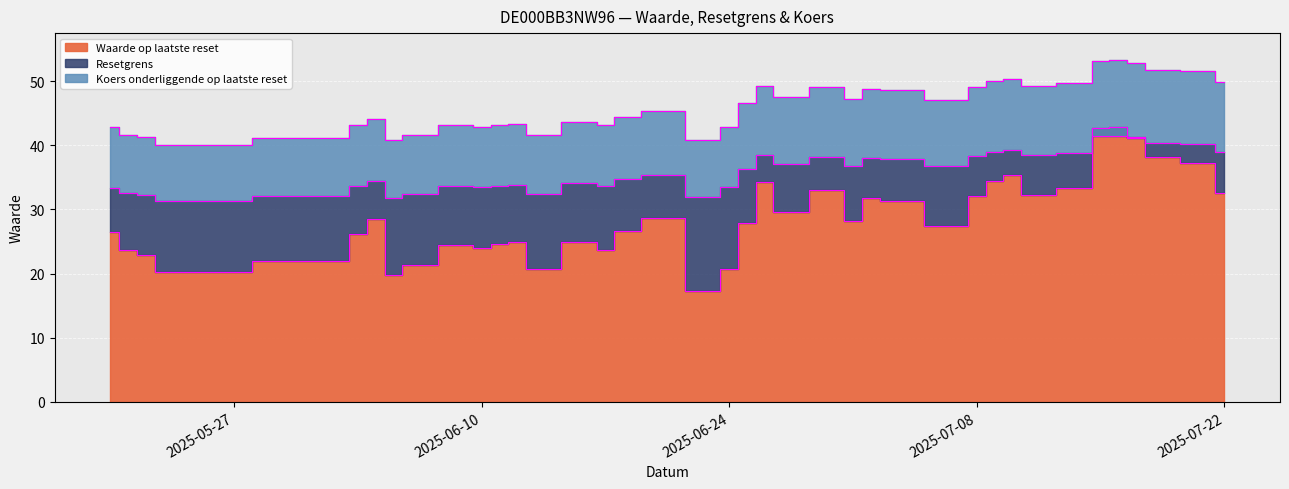

What is the value of the Resetgrens point at the 30th from the left?

39.0